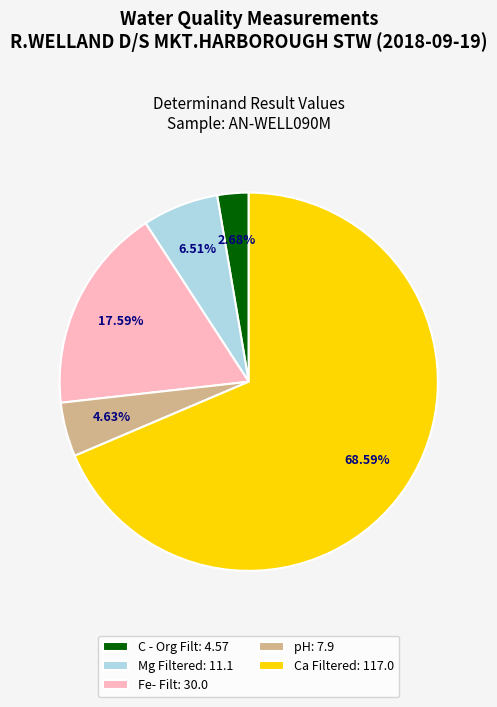

To the nearest percent, what is the combined percentage of Mg Filtered and Ca Filtered?

75%